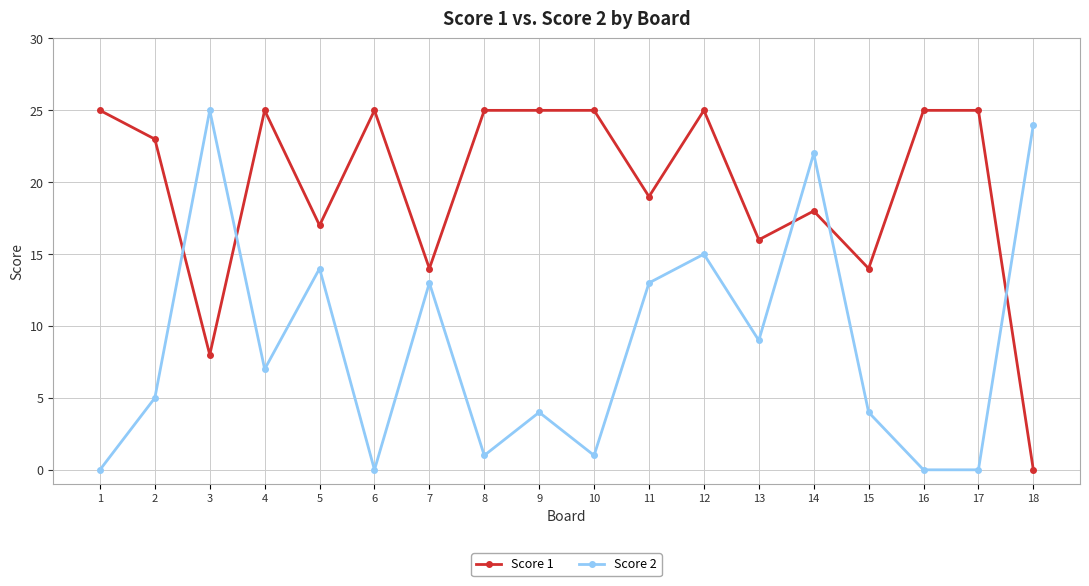

What is the average value of the Score 1 series?

20